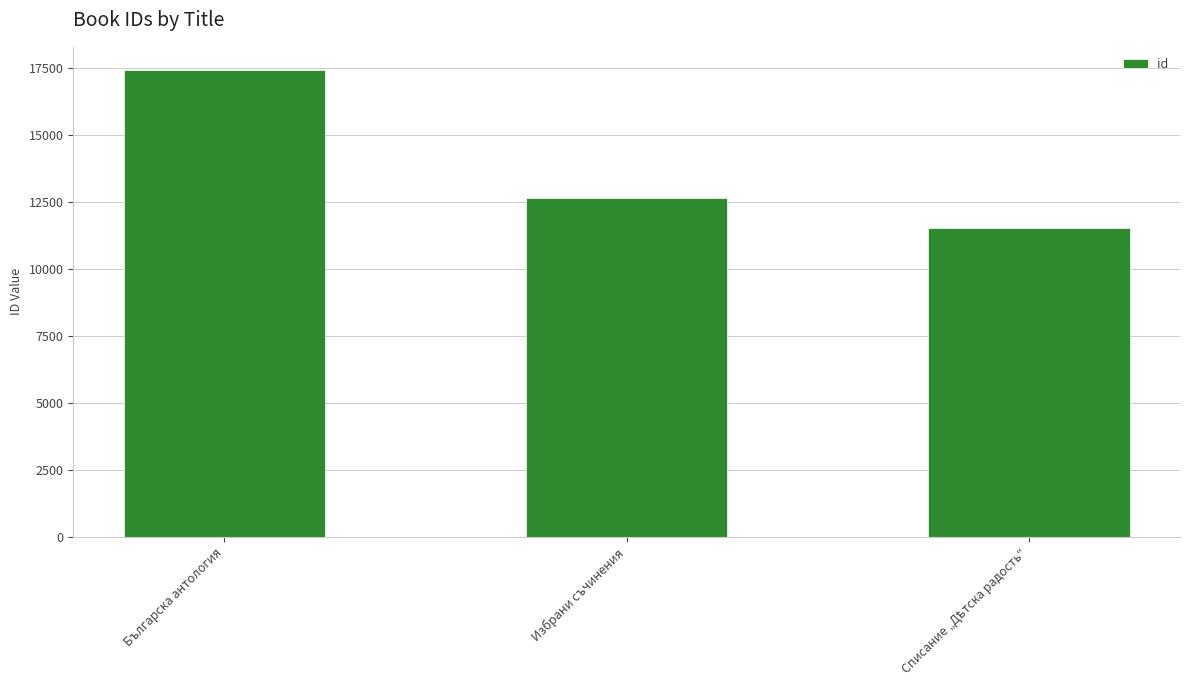

What is the value of the 1st bar from the left?

17416